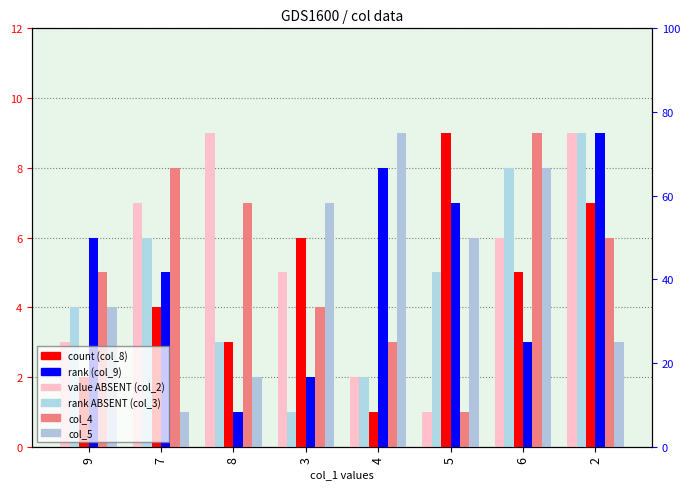

What is the value of the col_9 bar at the 2nd from the left?

6